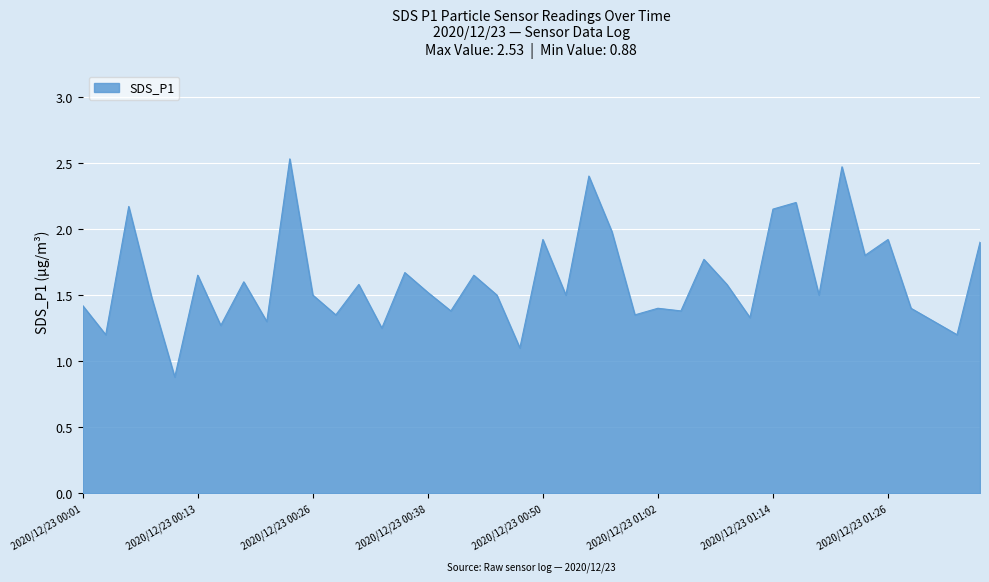

Does the chart display data point markers on the line(s)?

No